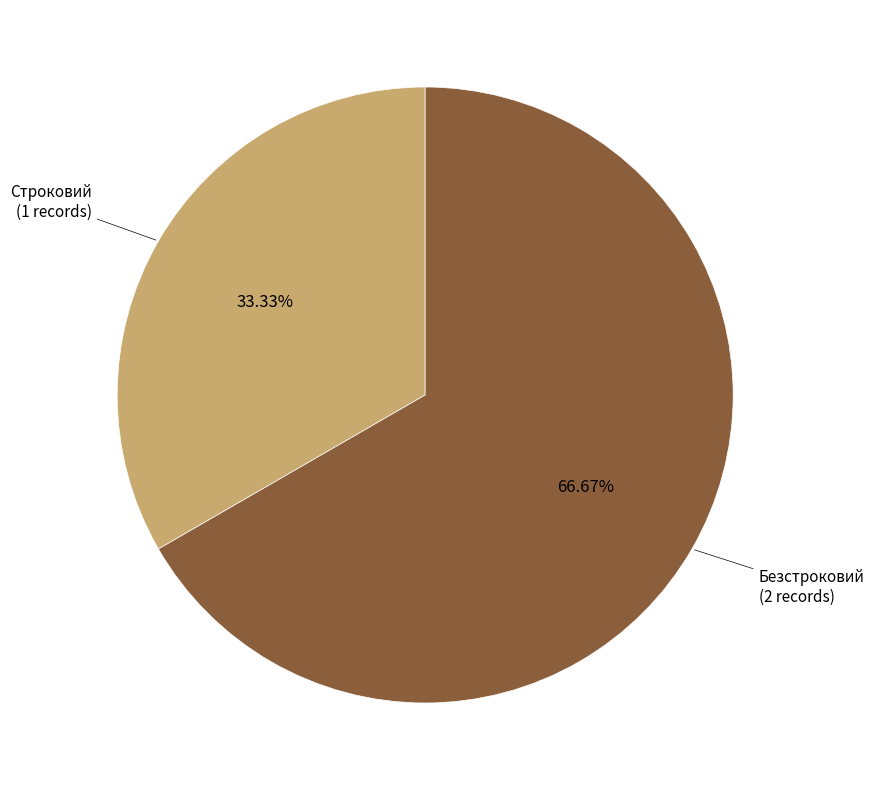

Count the number of slices in the pie.

2